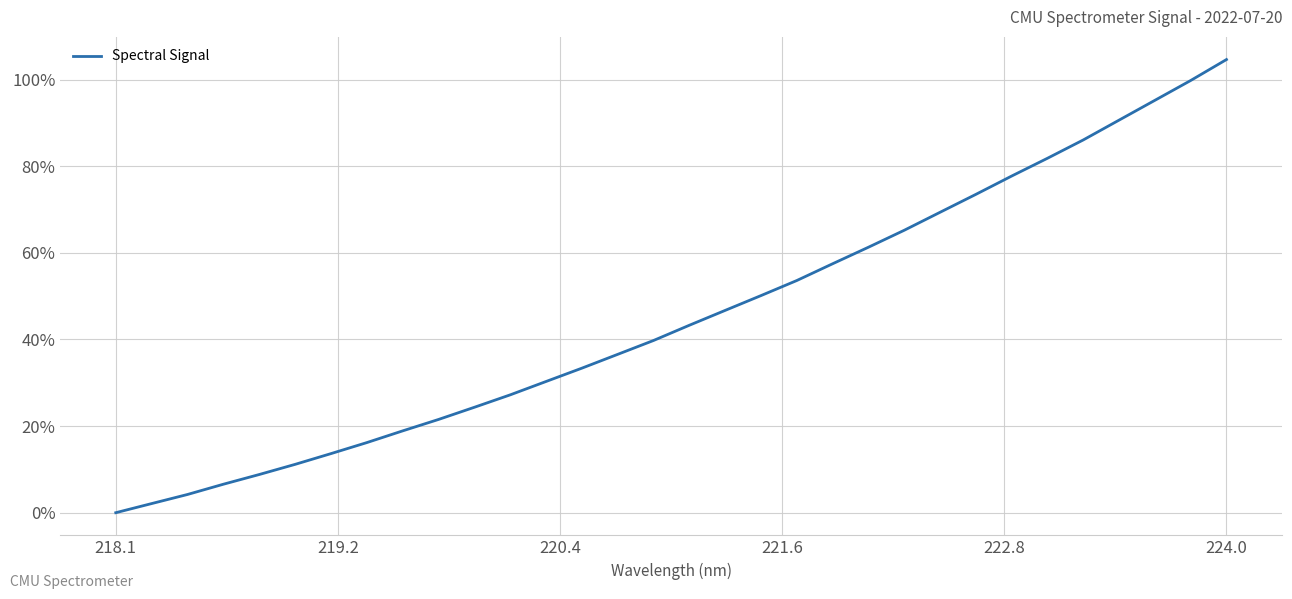

What is the maximum value shown in the chart?

104.6